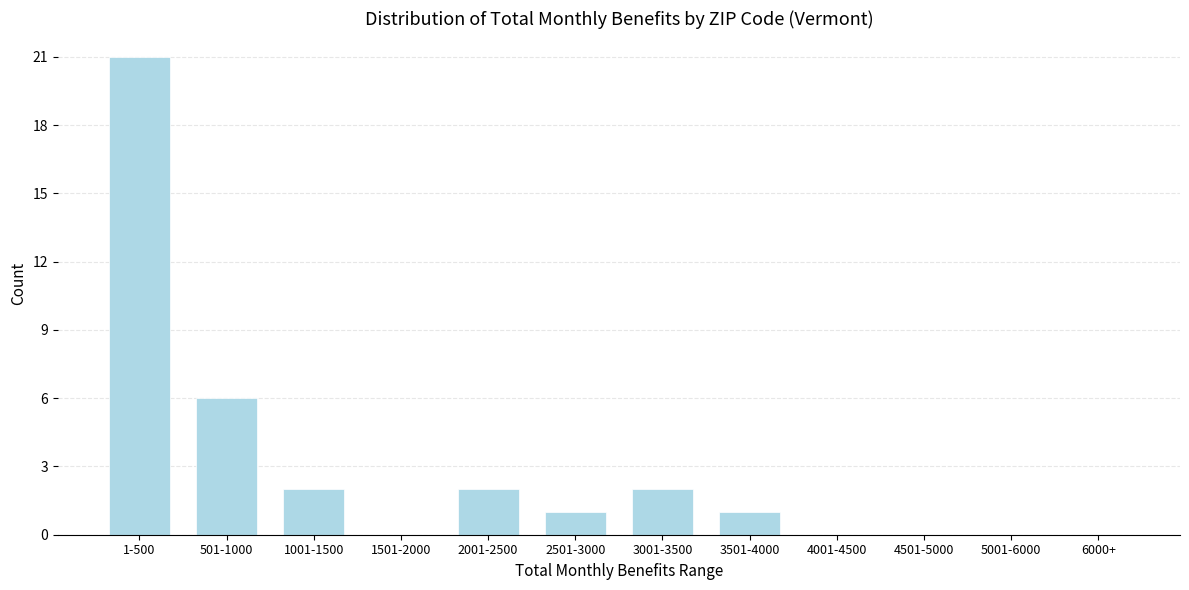

Reading left to right, transcribe all the data shown in this chart.

1-500=21	501-1000=6	1001-1500=2	1501-2000=0	2001-2500=2	2501-3000=1	3001-3500=2	3501-4000=1	4001-4500=0	4501-5000=0	5001-6000=0	6000+=0